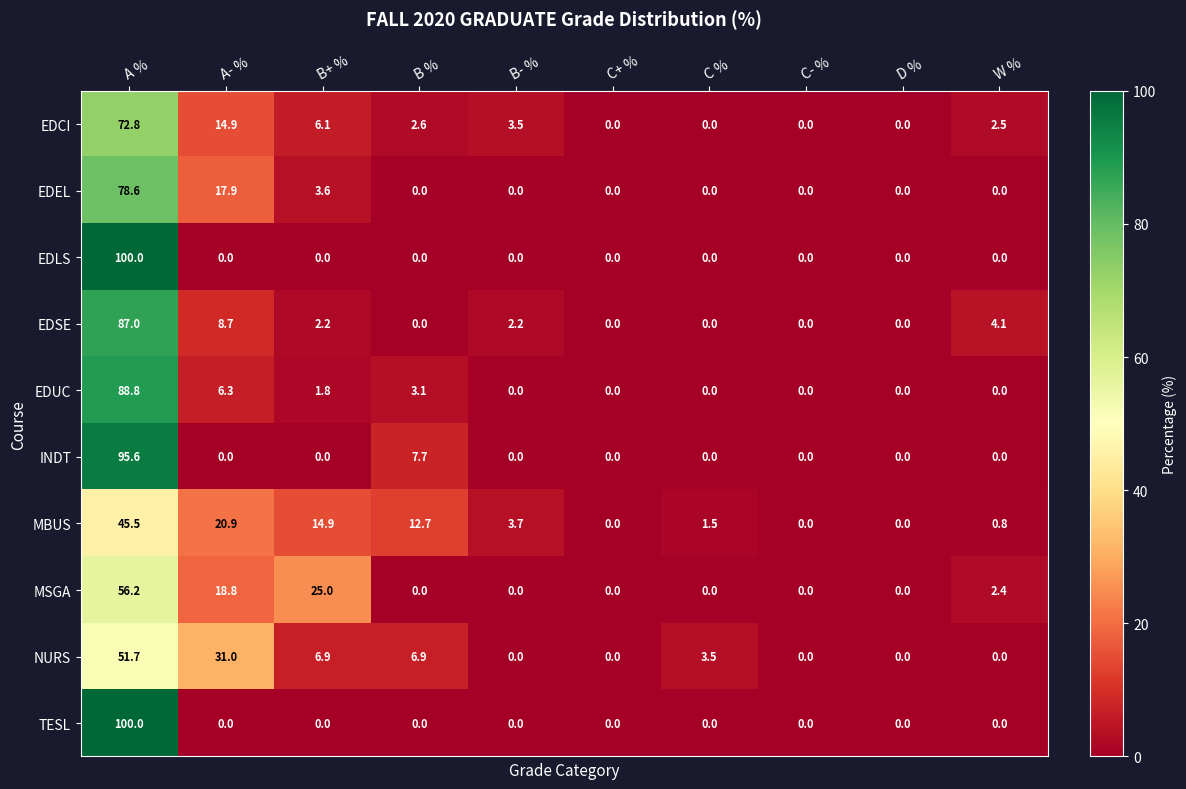

What is the maximum value for EDSE?

87.0